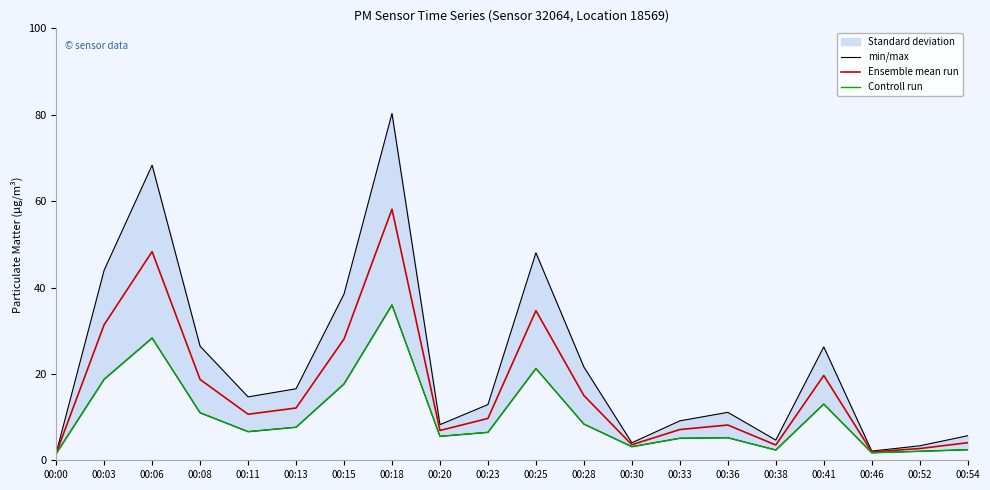

What is the sum of all Ensemble mean run values?

325.9